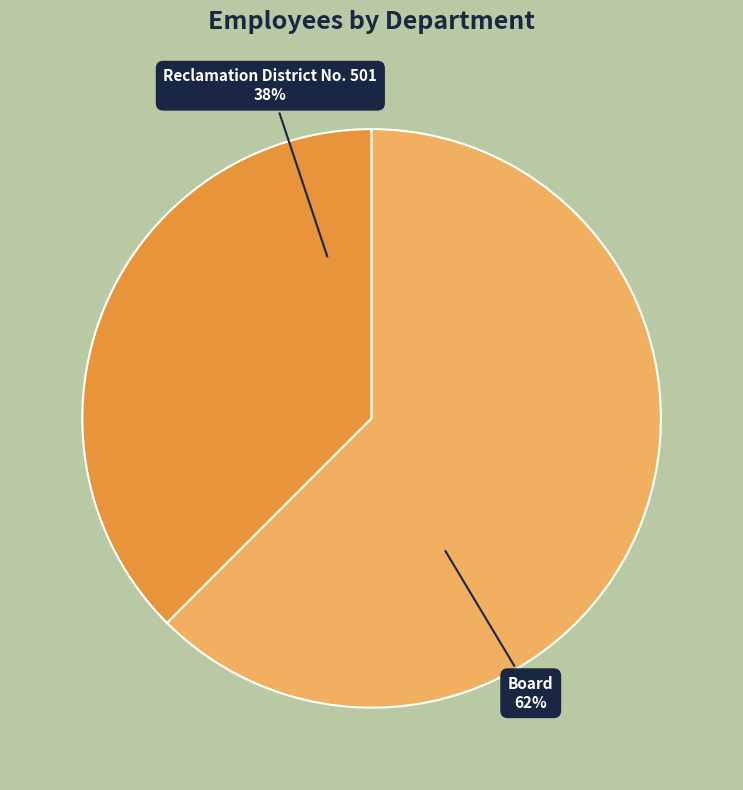

Do Reclamation District No. 501 and Board together represent more than half of the pie?

Yes